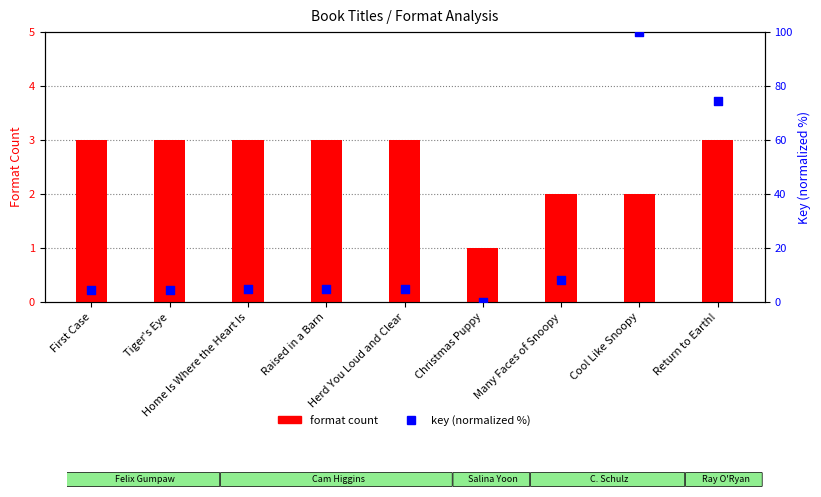

Which series has the largest Y range (max minus min)?

Key (normalized %)